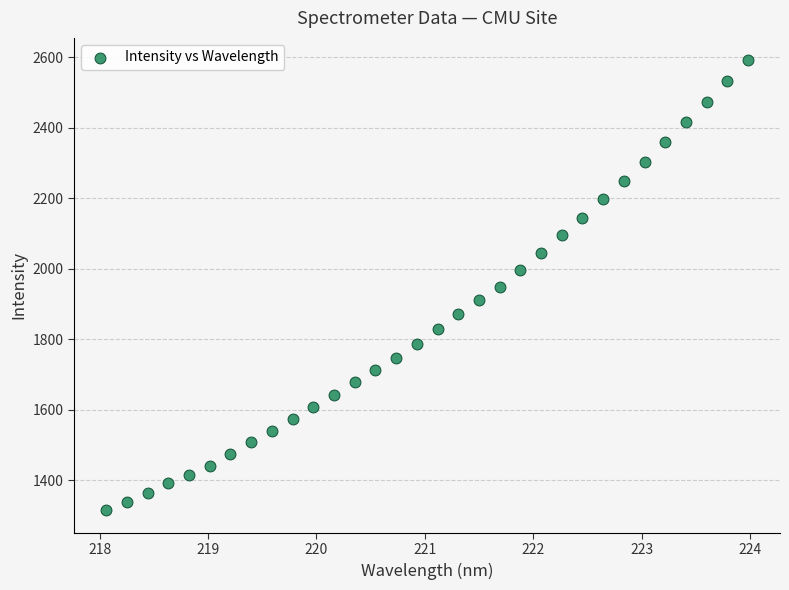

What is the range of Y values (max minus min)?

1276.9